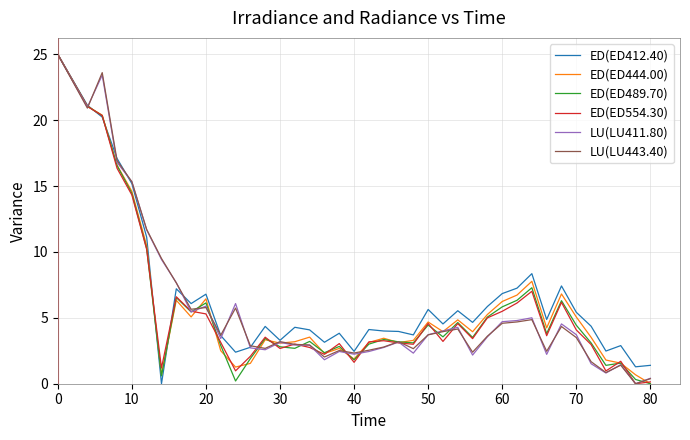

What is the maximum value shown in the chart?

25.0